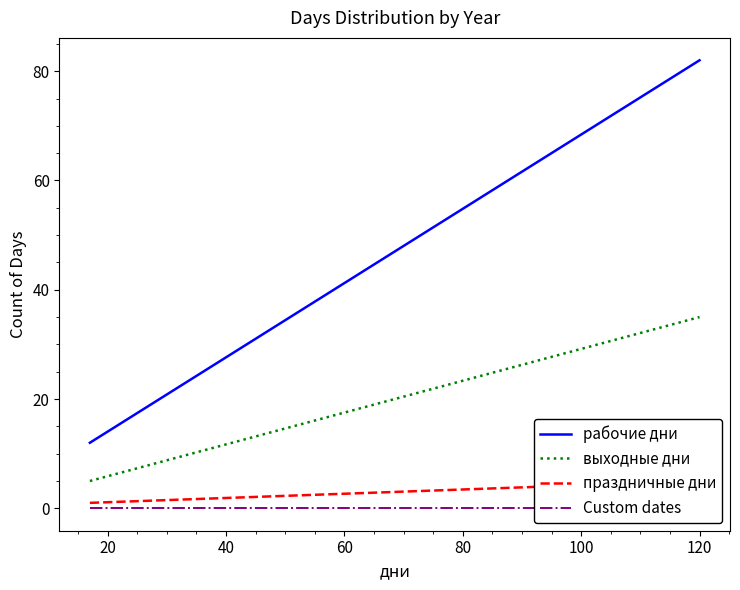

The праздничные дни series shows 0 at 0. True or false?

False